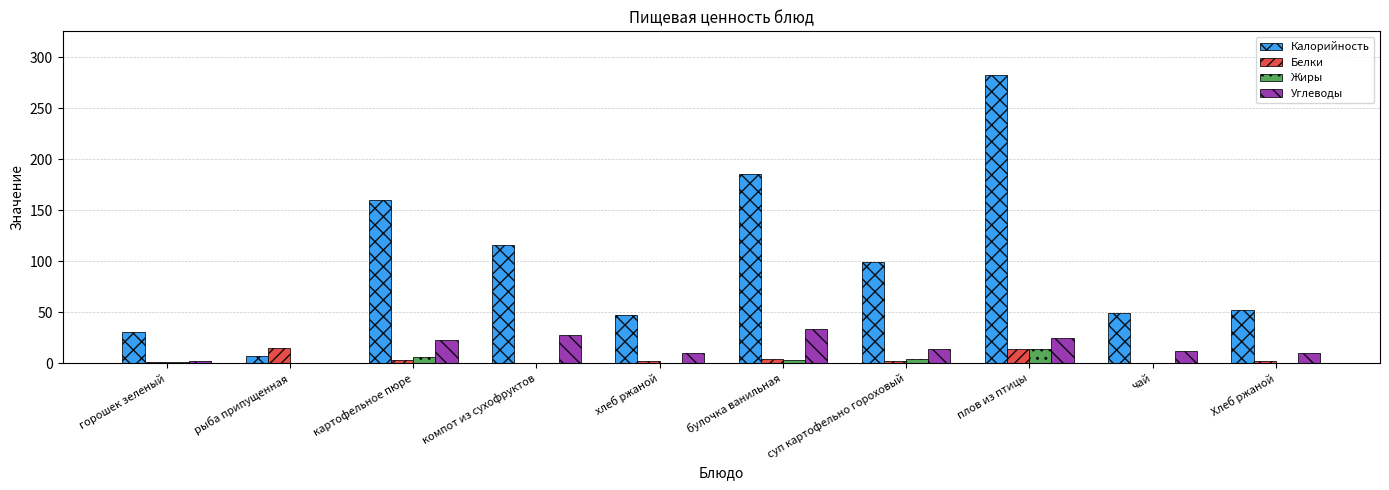

How many data points does each series have?

10